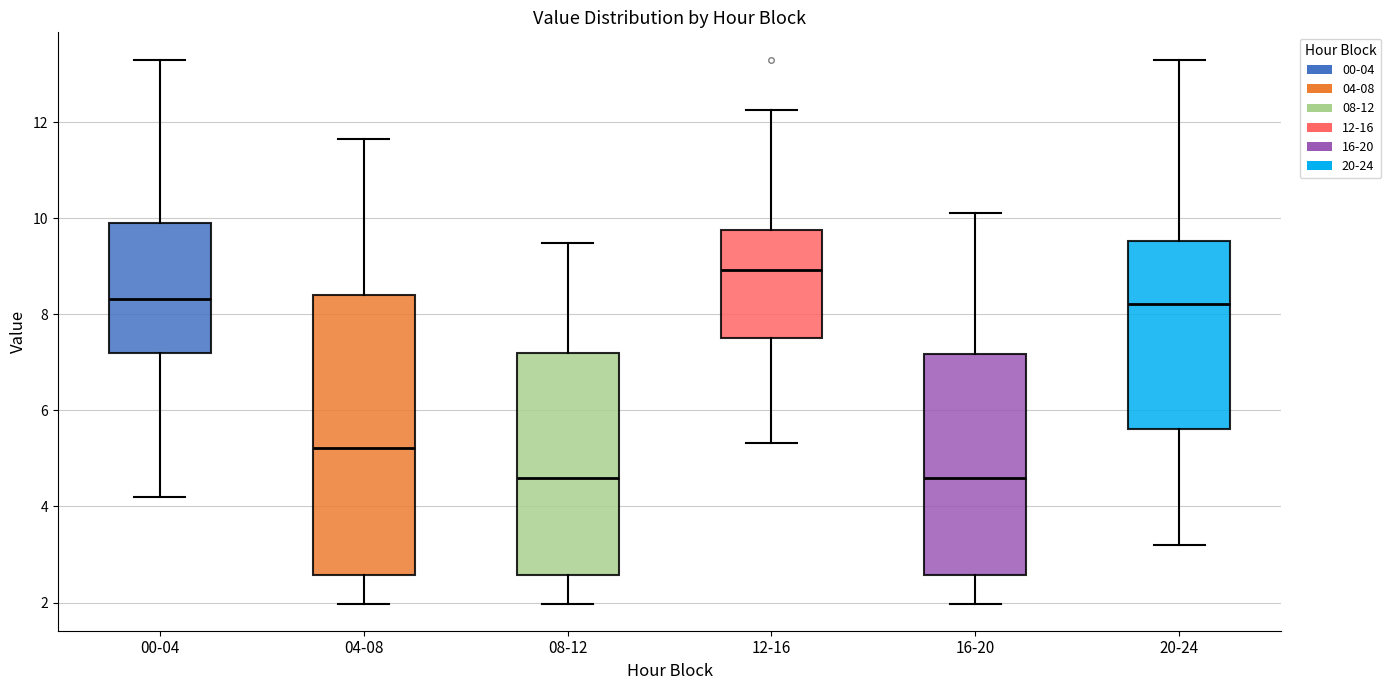

Reading left to right, transcribe this box plot: for each box, give where its median line is, the range the box spans, and where its two whiskers end, as read against the y-axis. The values are not printed on the chart, so give them approximately, as read against the axis.

00-04: median 8.4, box 7.2 to 9.8, whiskers 4.2 to 13.4
04-08: median 5.2, box 2.6 to 8.4, whiskers 2.0 to 11.6
08-12: median 4.6, box 2.6 to 7.2, whiskers 2.0 to 9.4
12-16: median 9.0, box 7.6 to 9.8, whiskers 5.4 to 12.2
16-20: median 4.6, box 2.6 to 7.2, whiskers 2.0 to 10.2
20-24: median 8.2, box 5.6 to 9.6, whiskers 3.2 to 13.4